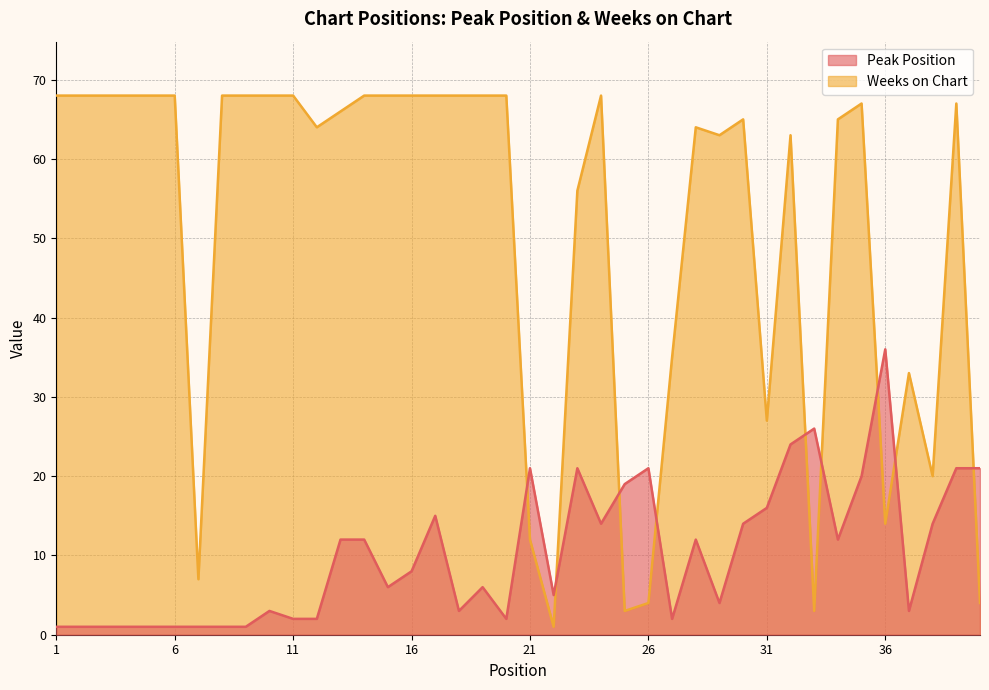

After their last crossing, which series has the higher values: Weeks on Chart or Peak Position?

Peak Position